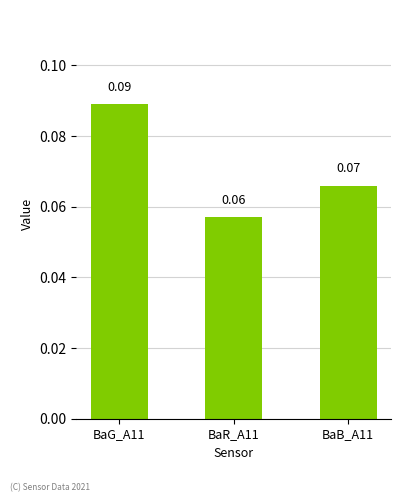

Between BaR_A11 and BaG_A11, which is larger?

BaG_A11